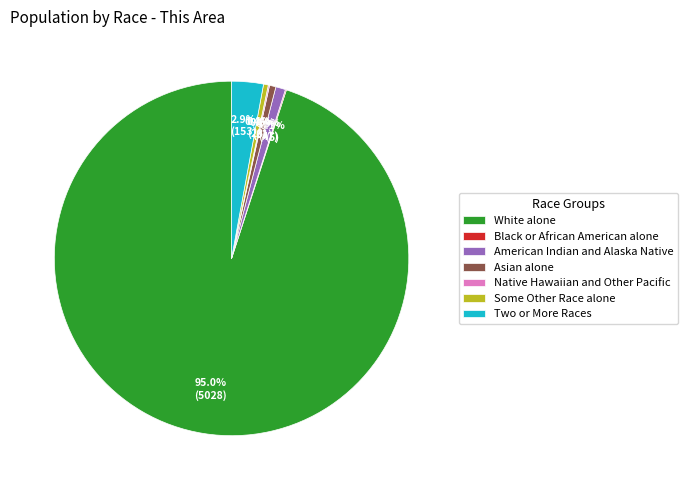

Between White alone and Some Other Race alone, which is larger?

White alone